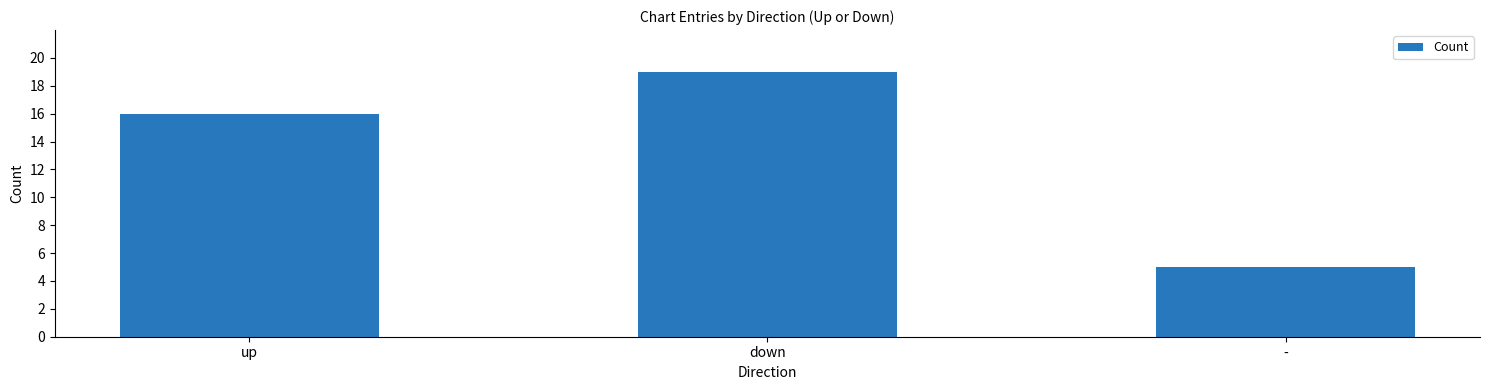

What value does the data have at up?

16